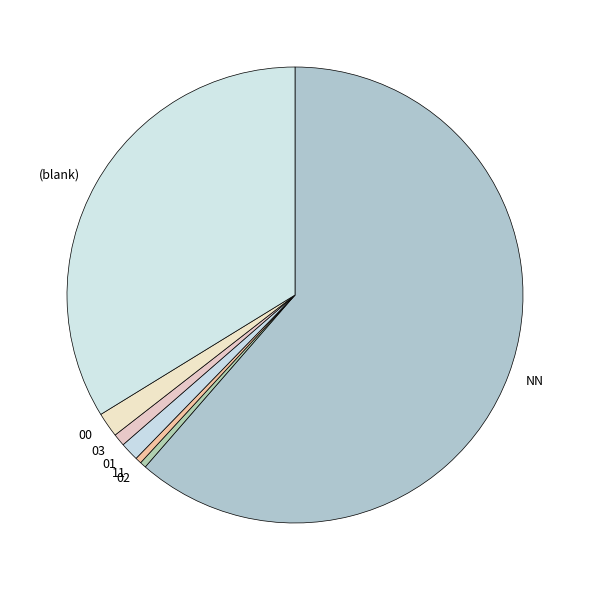

What is the ratio of the value at NN to the value at 00?

35.0